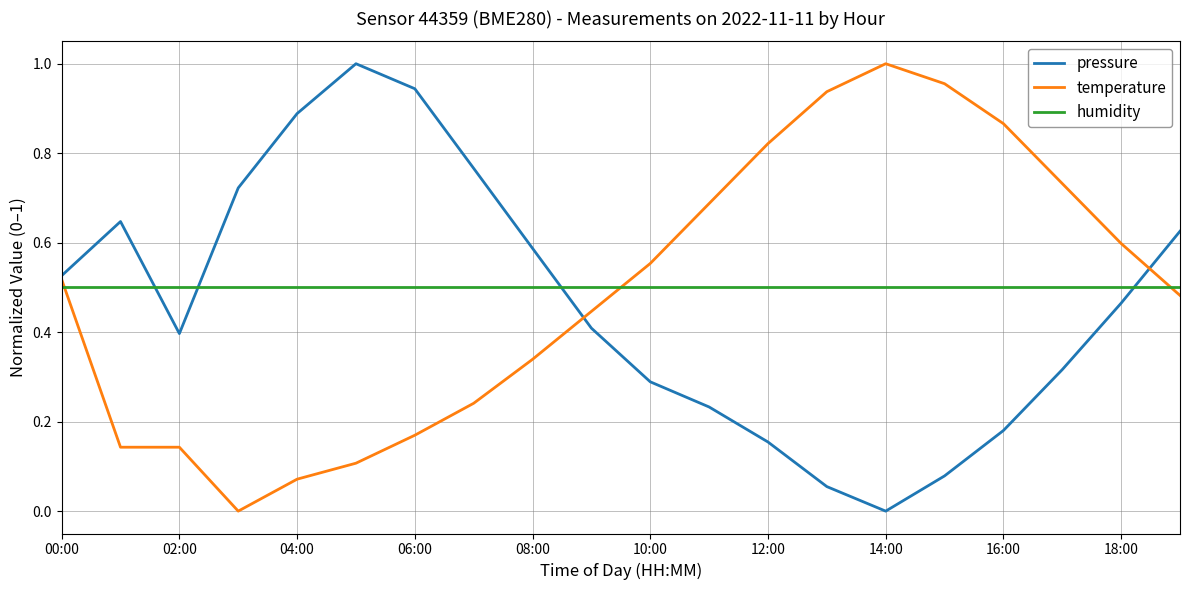

True or false: humidity has a value of 0.8 at 10:00.

False